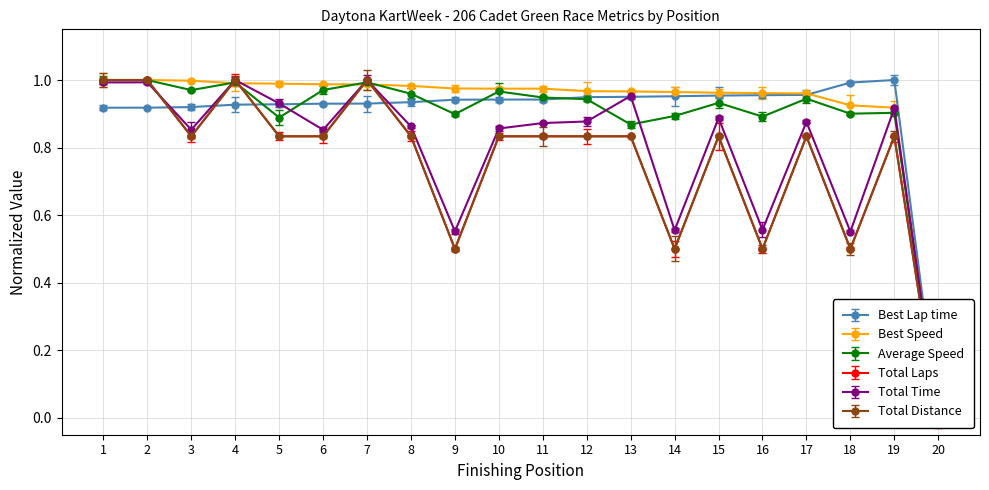

What is the maximum value shown in the chart?

1.0